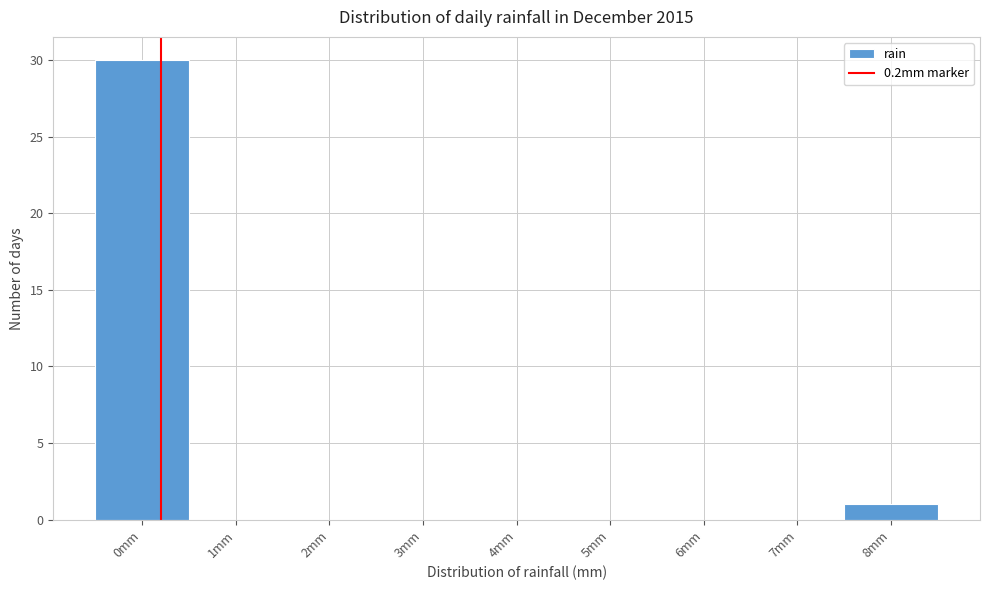

Reading left to right, list every bar in this chart as the range it spans on the x-axis followed by its height. The values are not printed on the chart, so give them approximately, as read against the axis.

-0.5 to 0.5: 30
0.5 to 1.5: 0
1.5 to 2.5: 0
2.5 to 3.5: 0
3.5 to 4.5: 0
4.5 to 5.5: 0
5.5 to 6.5: 0
6.5 to 7.5: 0
7.5 to 8.5: 1